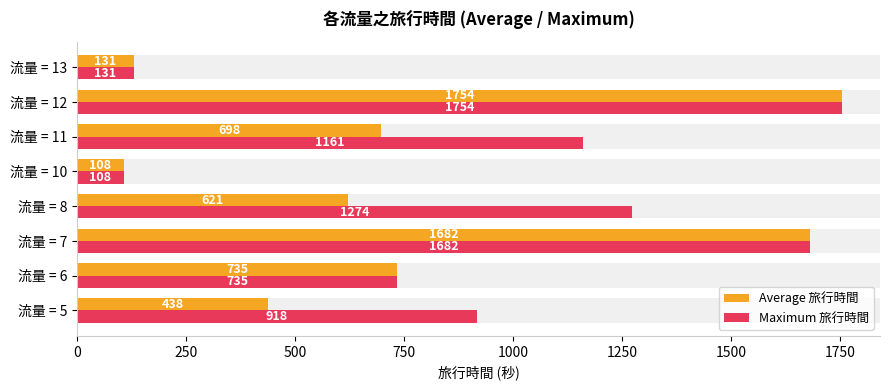

At how many categories does at least one series exceed 543?

6